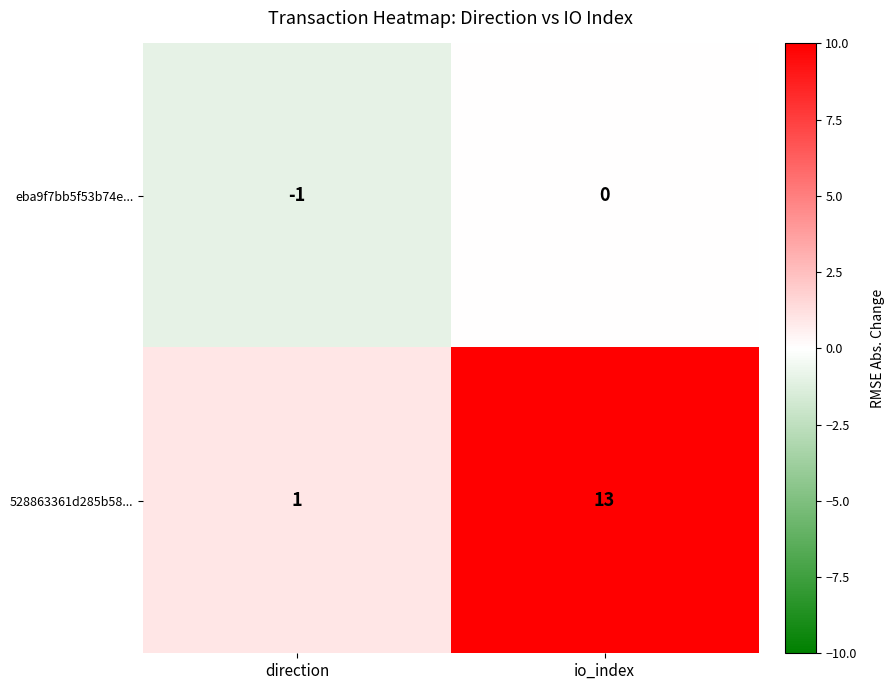

What is the difference between the highest and lowest values at io_index?

13